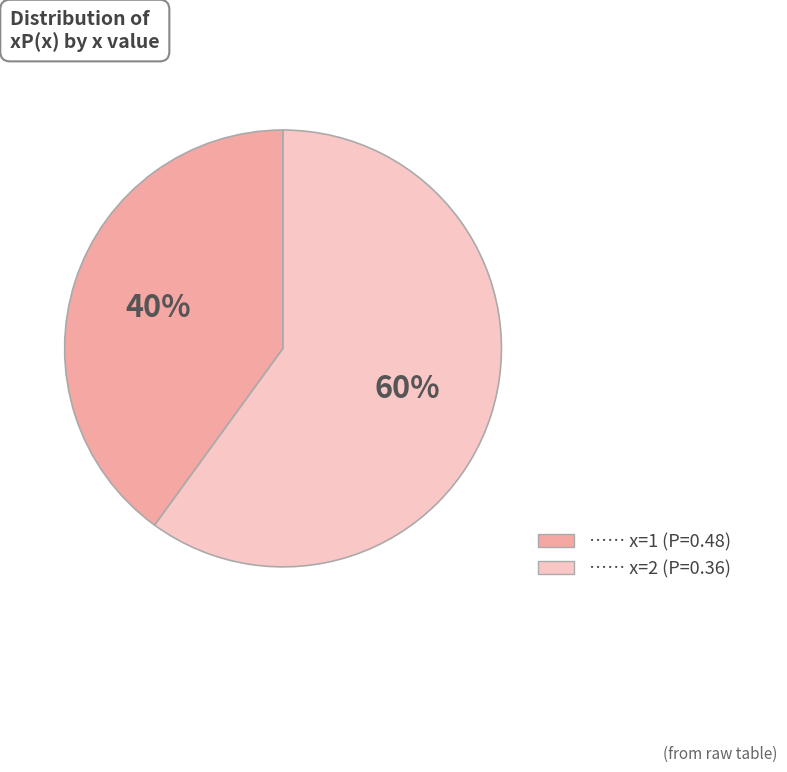

How many slices are in this pie chart?

2